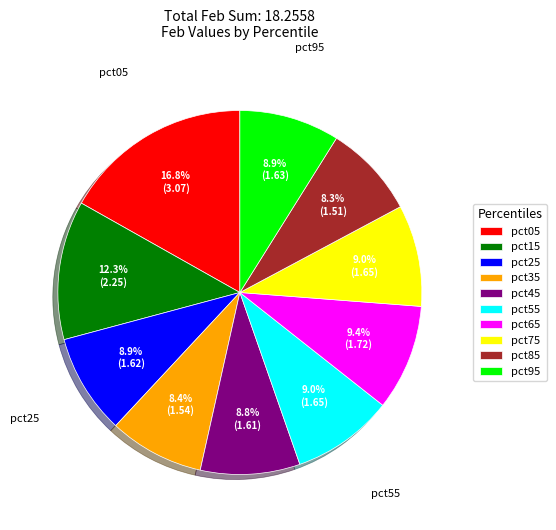

What percentage is NOT represented by pct85?

91.7%